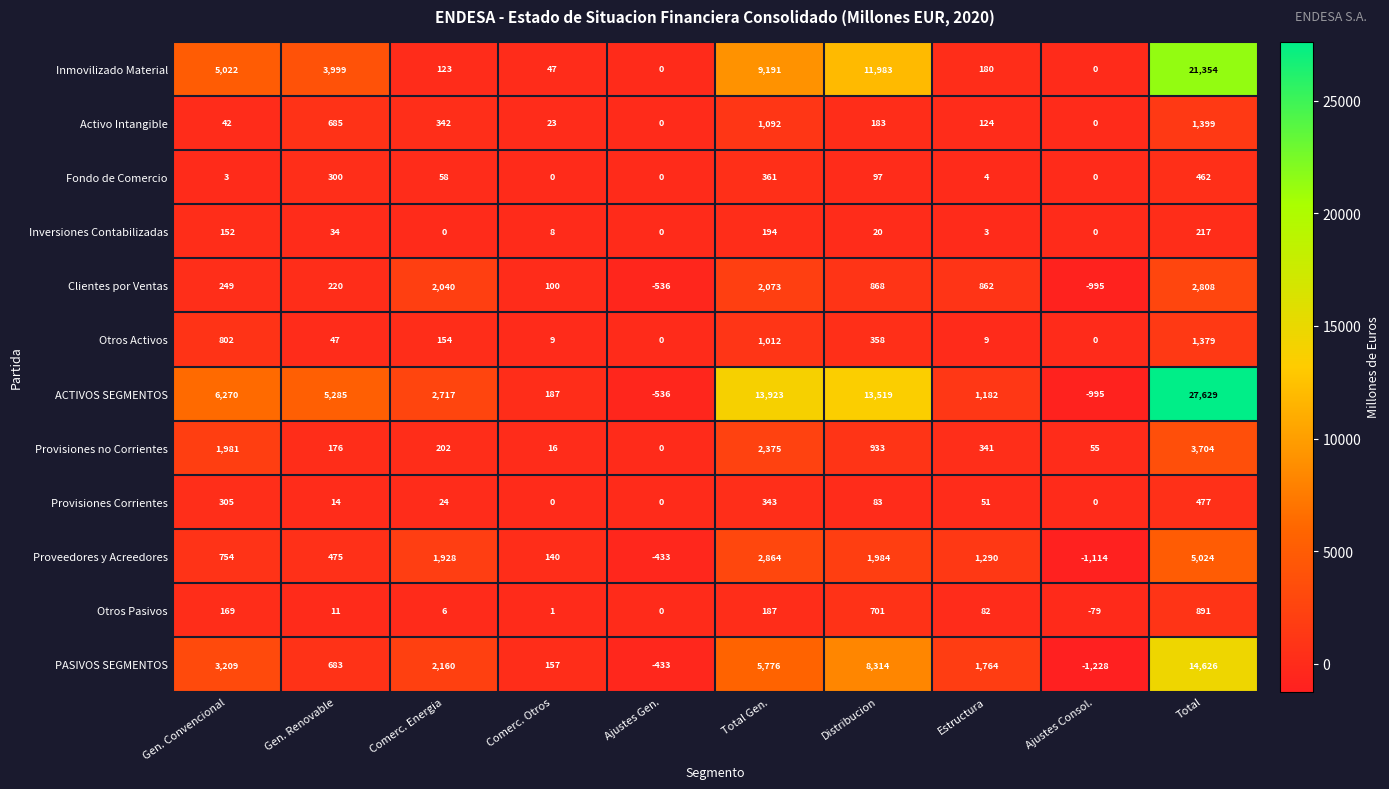

Count the number of categories in the chart.

10